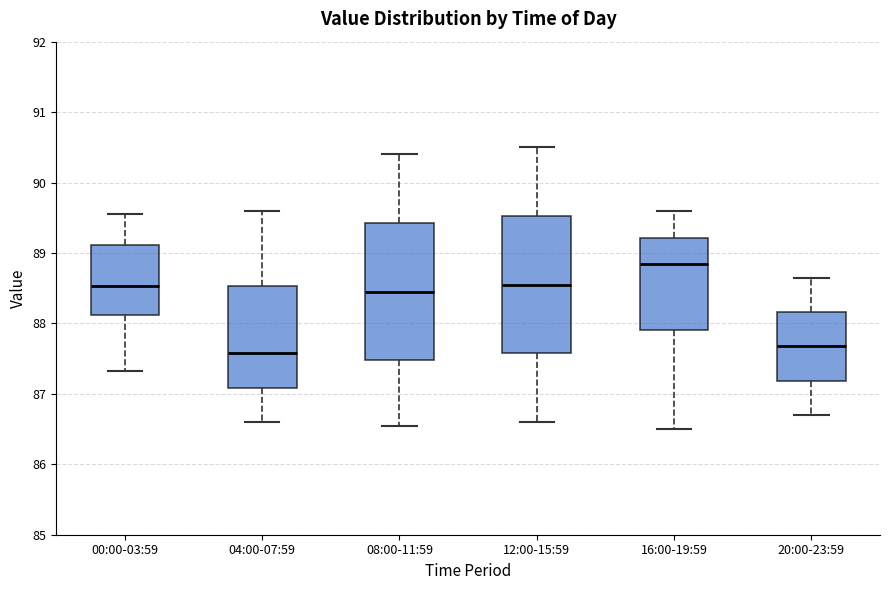

Where does the median line of the box for 20:00-23:59 sit on the y-axis? The values are not printed on the chart, so give them approximately, as read against the axis.

87.7